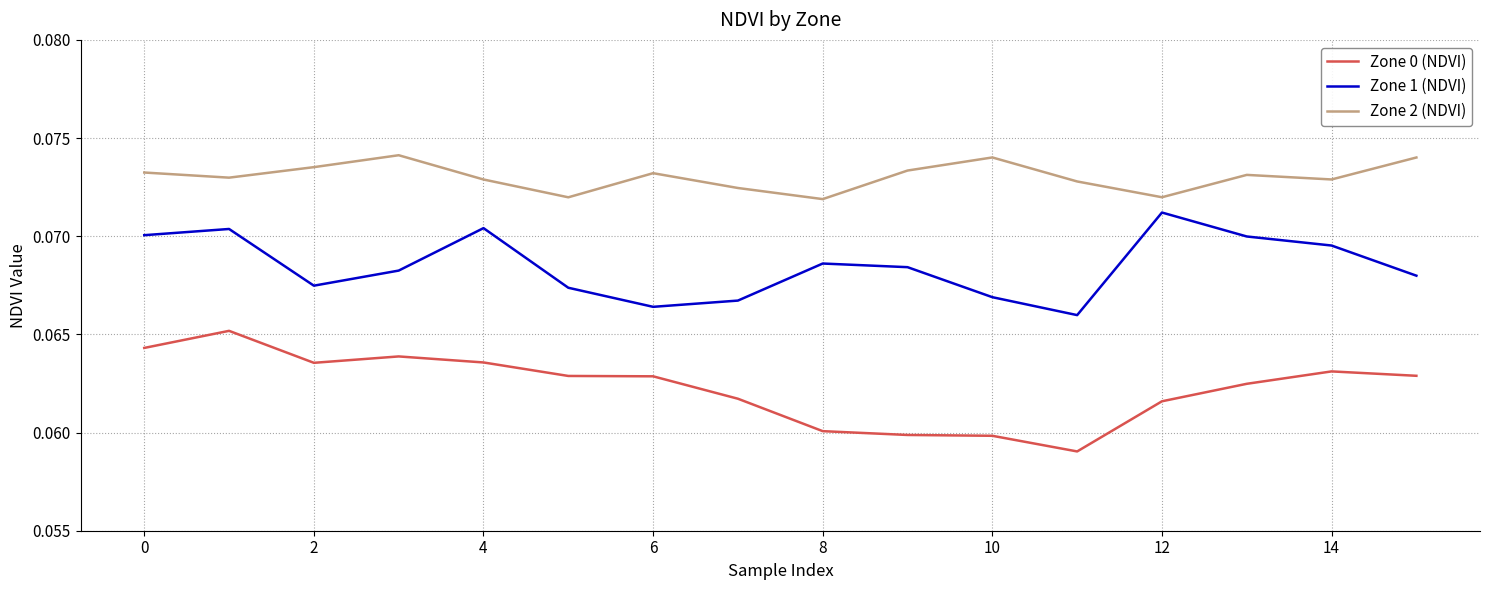

Which series has the largest total across all categories?

Zone 2 (NDVI)